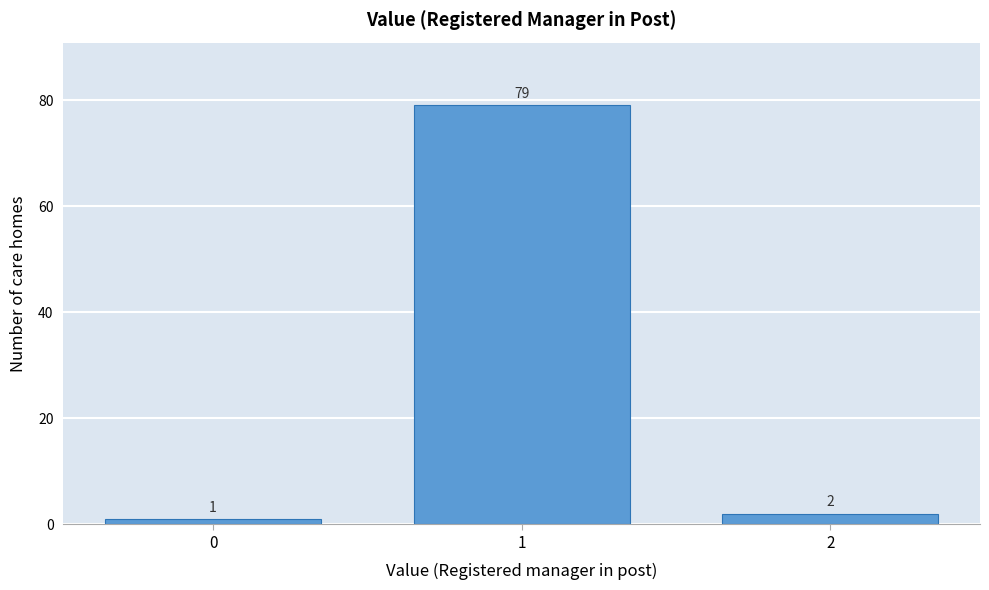

Reading left to right, transcribe this chart: for each bar, give the range it covers on the x-axis and its height.

-0.5 to 0.5: 1
0.5 to 1.5: 79
1.5 to 2.5: 2